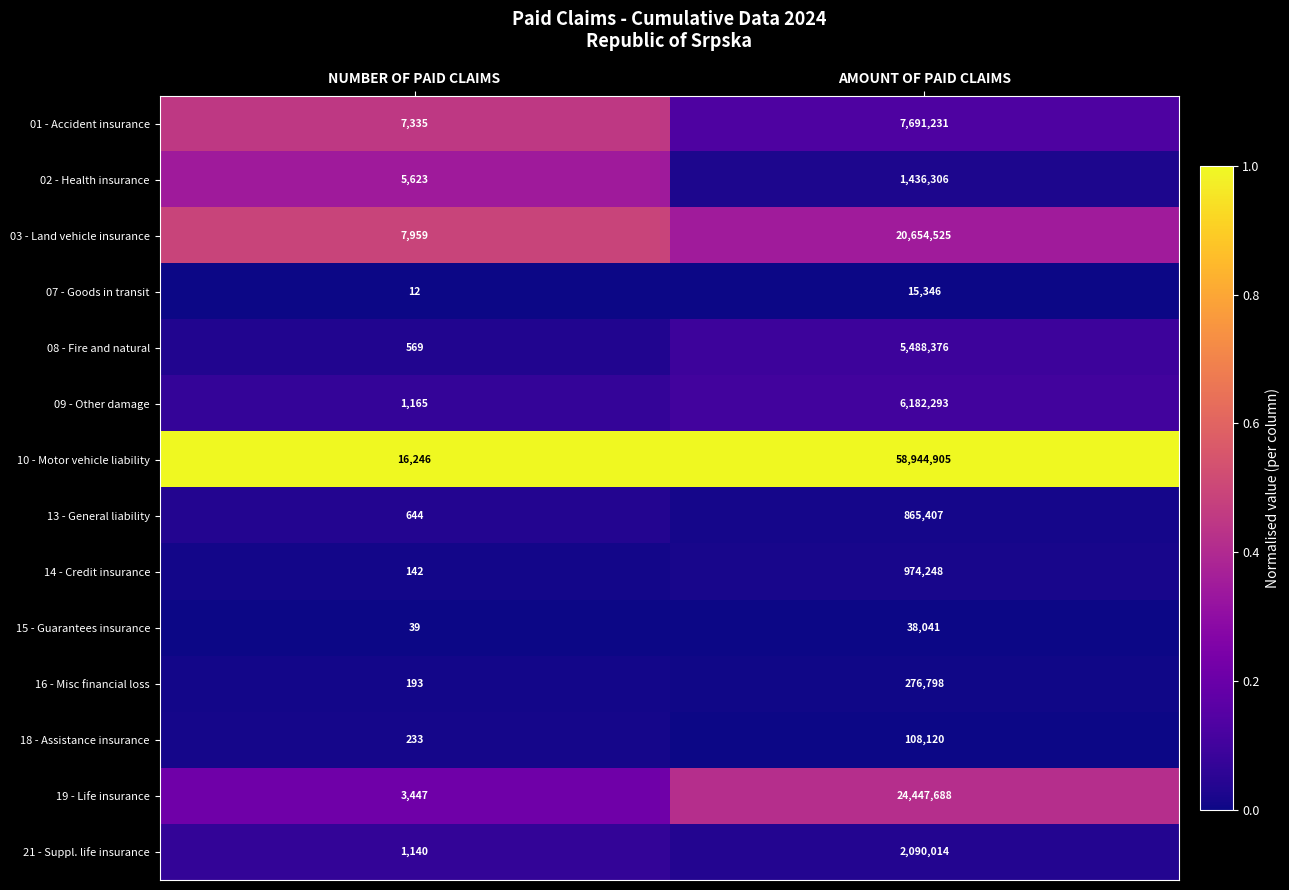

The 18 - Assistance insurance series shows 108120 at AMOUNT OF PAID CLAIMS. True or false?

True